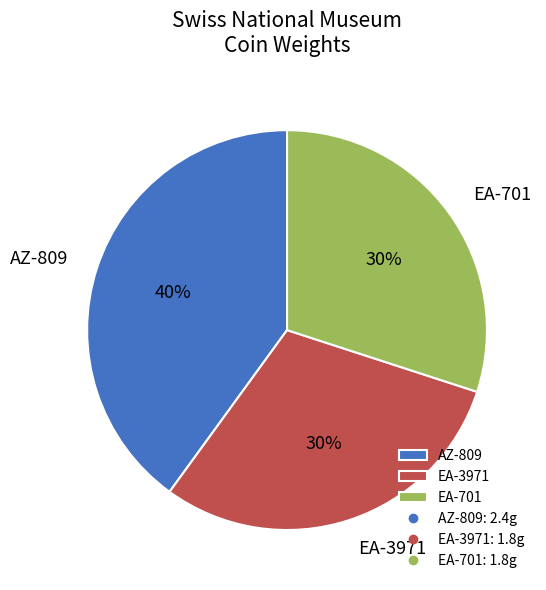

Is the sum of AZ-809 and EA-3971 greater than half?

Yes